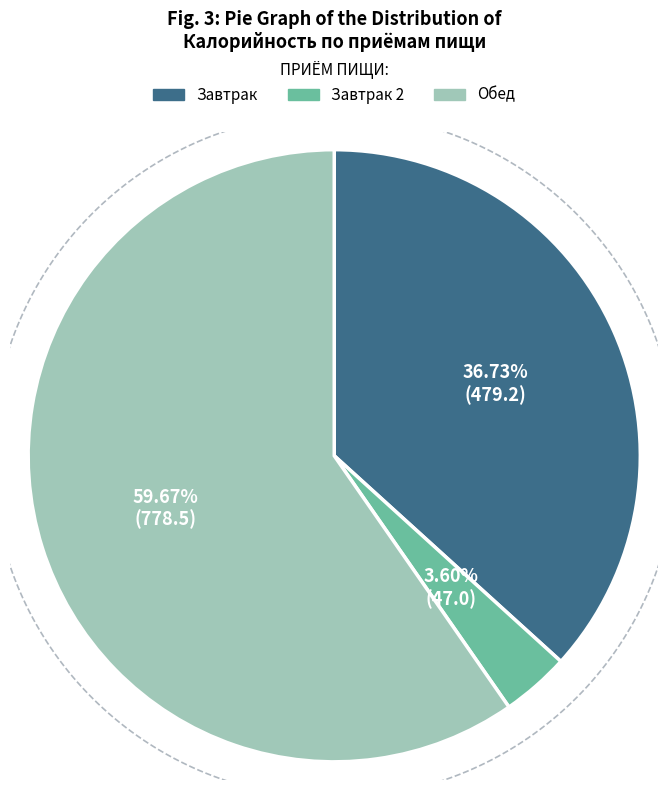

Is there a majority slice in this chart?

Yes